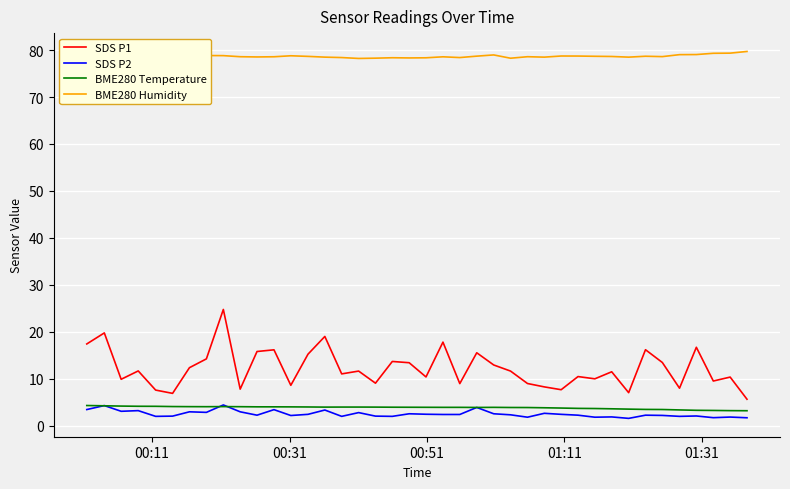

True or false: BME280 Temperature and BME280 Humidity intersect in this chart.

False